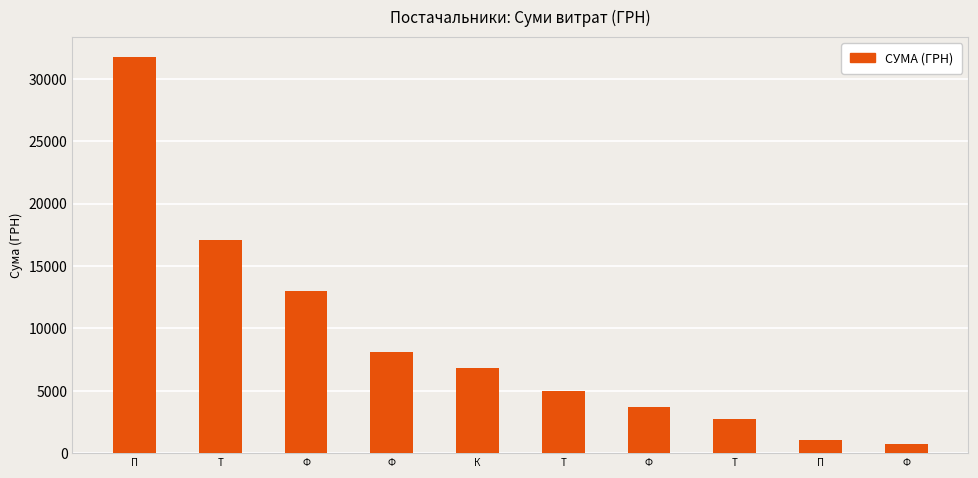

How many series are shown in this chart?

1